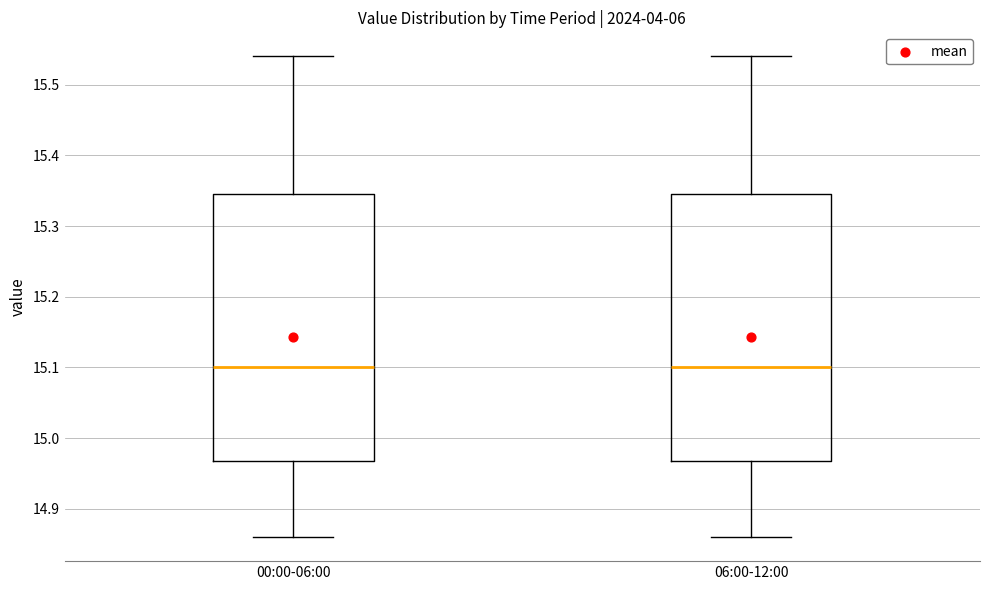

Reading left to right, read every box against the y-axis: the position of its median line, the range the box covers, and the ends of its whiskers. The values are not printed on the chart, so give them approximately, as read against the axis.

00:00-06:00: median 15.10, box 14.97 to 15.35, whiskers 14.86 to 15.54
06:00-12:00: median 15.10, box 14.97 to 15.35, whiskers 14.86 to 15.54